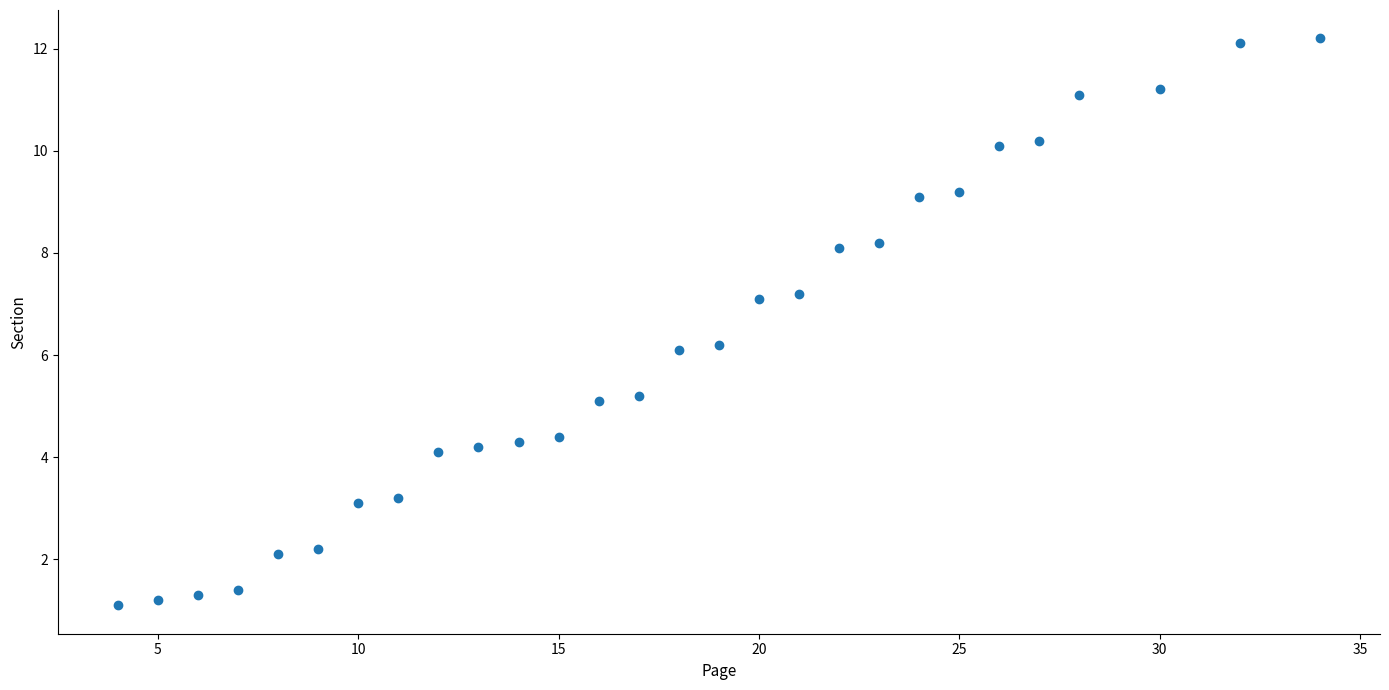

What is the range of X values (max minus min)?

30.0